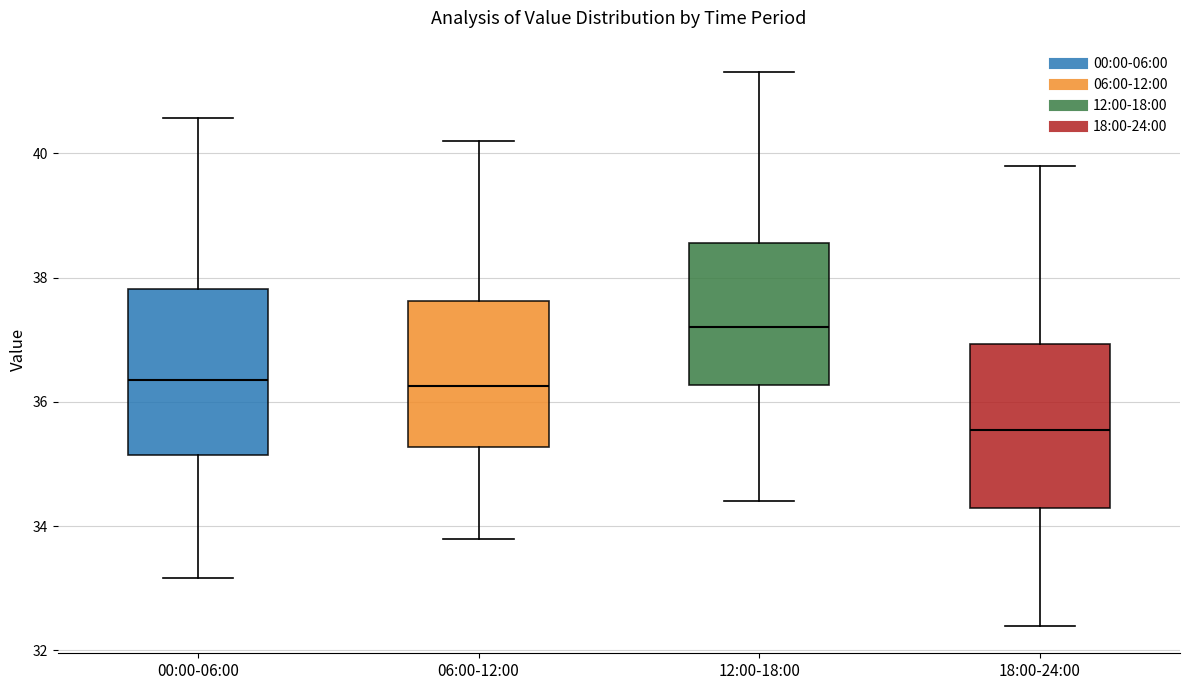

Reading left to right, transcribe this box plot: for each box, give where its median line is, the range the box spans, and where its two whiskers end, as read against the y-axis. The values are not printed on the chart, so give them approximately, as read against the axis.

00:00-06:00: median 36.4, box 35.2 to 37.8, whiskers 33.2 to 40.6
06:00-12:00: median 36.2, box 35.2 to 37.6, whiskers 33.8 to 40.2
12:00-18:00: median 37.2, box 36.2 to 38.6, whiskers 34.4 to 41.4
18:00-24:00: median 35.6, box 34.4 to 37.0, whiskers 32.4 to 39.8